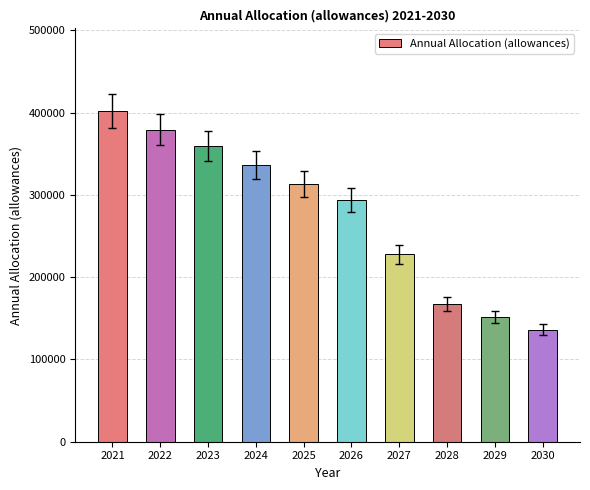

Reading left to right, list all the values displayed in this chart.

401919	379176	359584	335985	313099	294064	227814	167270	151515	136205